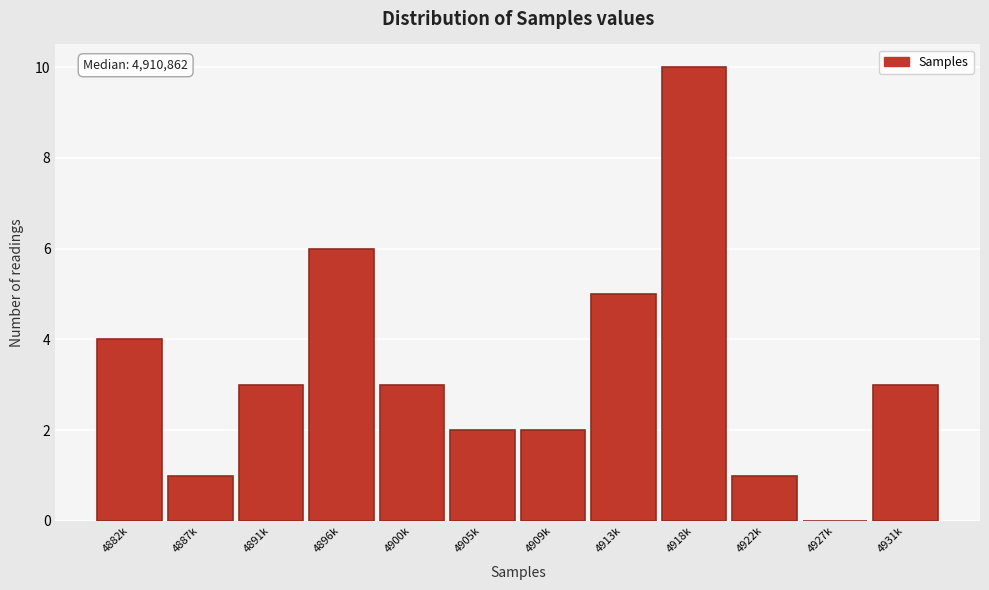

Reading left to right, what are all the values shown in this chart?

4882k=4	4887k=1	4891k=3	4896k=6	4900k=3	4905k=2	4909k=2	4913k=5	4918k=10	4922k=1	4927k=0	4931k=3